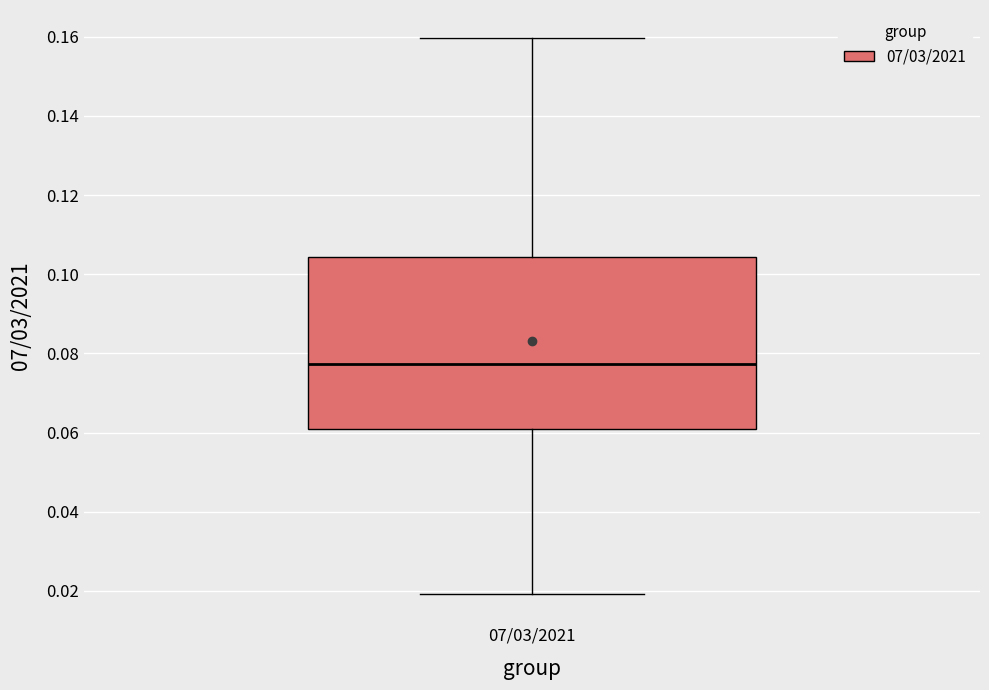

Where does the median line of the box for 07/03/2021 sit on the y-axis? The values are not printed on the chart, so give them approximately, as read against the axis.

0.078